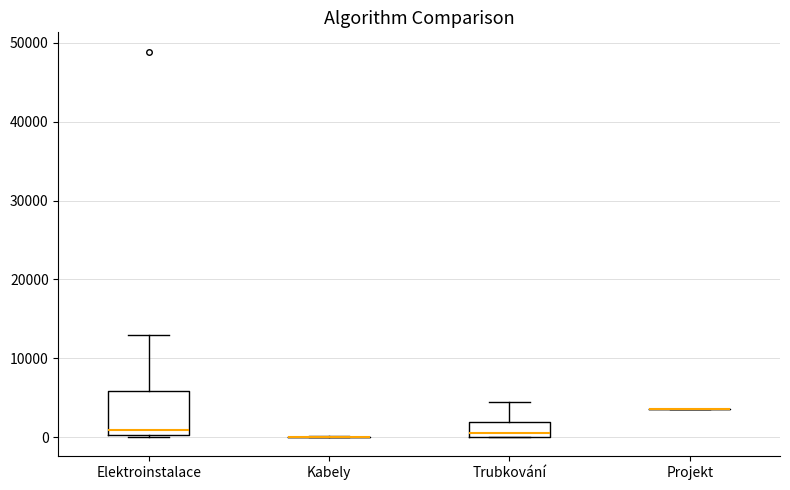

Reading left to right, transcribe this box plot: for each box, give where its median line is, the range the box spans, and where its two whiskers end, as read against the y-axis. The values are not printed on the chart, so give them approximately, as read against the axis.

Elektroinstalace: median 1000, box 0 to 6000, whiskers 0 to 13000
Kabely: box collapsed to a line at 0, whiskers 0 to 0
Trubkování: median 1000, box 0 to 2000, whiskers 0 to 5000
Projekt: box collapsed to a line at 4000, whiskers 4000 to 4000